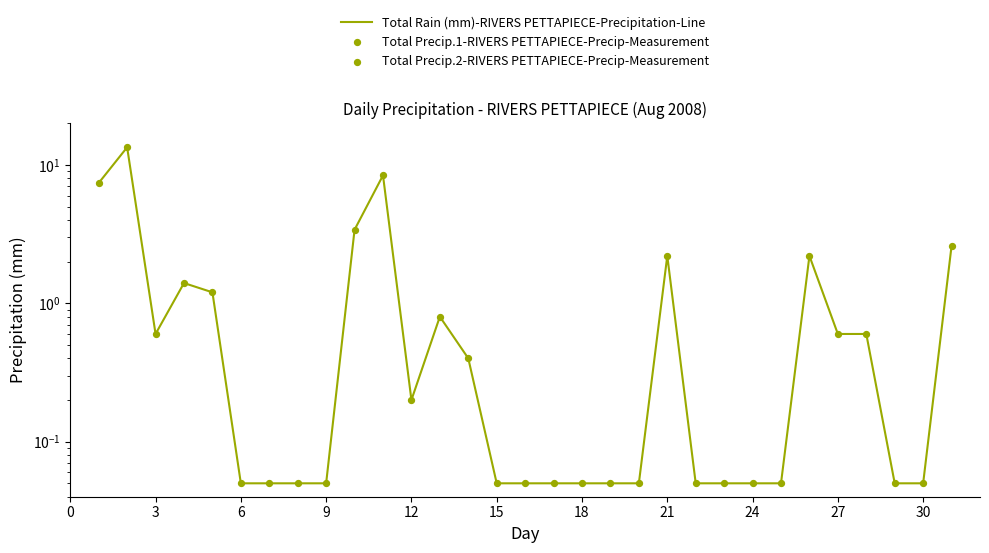

What is the change in value from 2008-08-09 to 2008-08-26?

+2.2